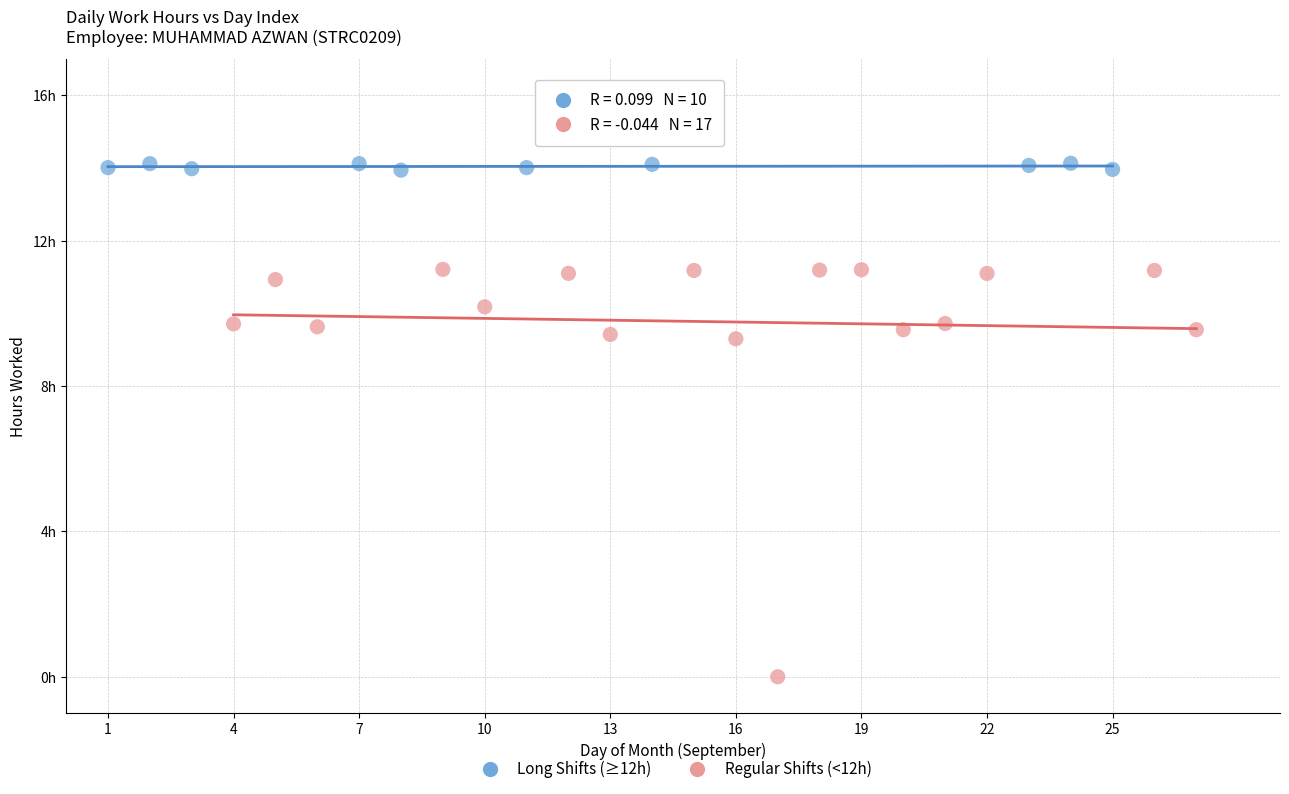

Which series reaches the maximum Y coordinate?

Long Shifts (≥12h)